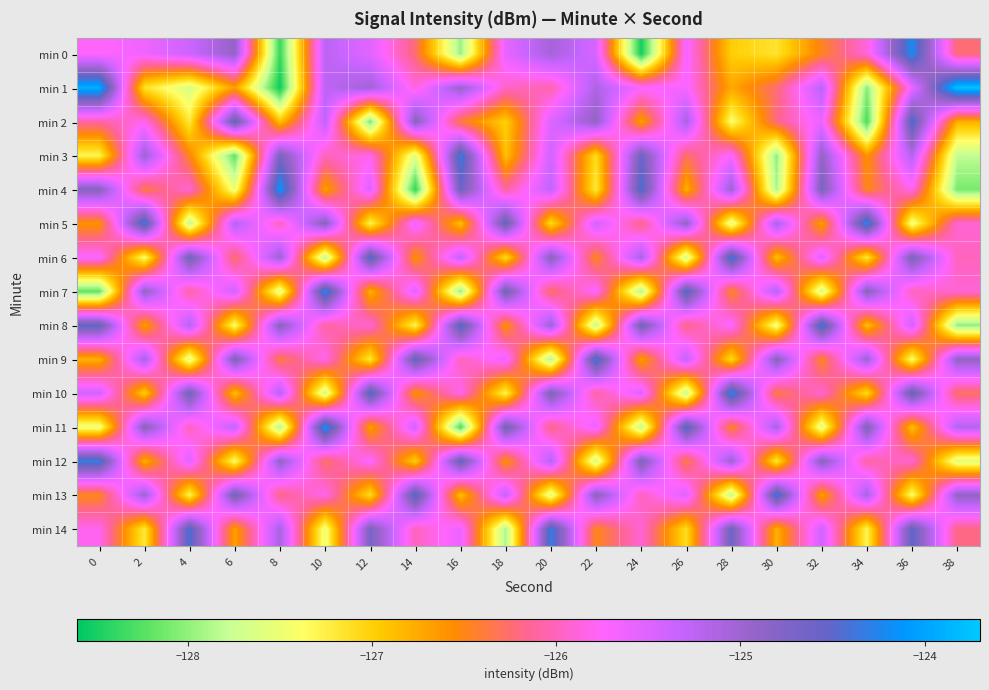

Reading left to right, extract all data points from this chart.

min 0: 0=-125.8	2=-125.6	4=-125.4	6=-124.9	8=-128.4	10=-125.3	12=-125.5	14=-126.2	16=-128.0	18=-125.6	20=-125.1	22=-125.5	24=-128.5	26=-125.7	28=-127.0	30=-127.2	32=-126.5	34=-125.9	36=-124.2	38=-126.2
min 1: 0=-123.9	2=-127.1	4=-127.7	6=-126.7	8=-128.5	10=-125.3	12=-125.0	14=-125.9	16=-125.0	18=-126.0	20=-126.1	22=-125.1	24=-125.7	26=-125.7	28=-126.7	30=-126.2	32=-125.2	34=-128.0	36=-125.6	38=-123.8
min 2: 0=-126.1	2=-125.8	4=-127.2	6=-124.5	8=-126.9	10=-125.3	12=-128.1	14=-124.8	16=-126.4	18=-127.0	20=-125.5	22=-124.9	24=-126.7	26=-125.1	28=-127.4	30=-126.2	32=-125.6	34=-128.3	36=-124.4	38=-126.8
min 3: 0=-127.3	2=-125.0	4=-126.5	6=-128.2	8=-124.7	10=-126.0	12=-125.8	14=-127.6	16=-124.3	18=-126.9	20=-125.4	22=-127.1	24=-124.6	26=-126.3	28=-125.7	30=-128.0	32=-124.9	34=-126.6	36=-125.2	38=-127.8
min 4: 0=-124.8	2=-126.4	4=-125.9	6=-127.5	8=-124.1	10=-126.7	12=-125.5	14=-128.4	16=-124.6	18=-126.1	20=-125.3	22=-127.2	24=-124.4	26=-126.8	28=-125.0	30=-127.9	32=-124.7	34=-126.5	36=-125.8	38=-128.1
min 5: 0=-126.6	2=-124.3	4=-127.8	6=-125.2	8=-126.0	10=-124.8	12=-127.3	14=-125.6	16=-126.9	18=-124.5	20=-127.1	22=-125.4	24=-126.2	26=-124.9	28=-127.6	30=-125.1	32=-126.7	34=-124.2	36=-127.5	38=-125.9
min 6: 0=-125.7	2=-127.4	4=-124.6	6=-126.3	8=-125.0	10=-127.8	12=-124.4	14=-126.6	16=-125.3	18=-127.1	20=-124.8	22=-126.5	24=-125.1	26=-127.7	28=-124.3	30=-126.9	32=-125.5	34=-127.2	36=-124.7	38=-126.0
min 7: 0=-128.2	2=-124.9	4=-126.1	6=-125.4	8=-127.6	10=-124.2	12=-126.8	14=-125.5	16=-128.0	18=-124.6	20=-126.3	22=-125.7	24=-127.9	26=-124.4	28=-126.5	30=-125.2	32=-127.7	34=-124.8	36=-126.0	38=-125.9
min 8: 0=-124.5	2=-126.7	4=-125.2	6=-127.4	8=-124.8	10=-126.1	12=-125.9	14=-127.3	16=-124.4	18=-126.6	20=-125.0	22=-127.8	24=-124.6	26=-126.2	28=-125.7	30=-127.5	32=-124.3	34=-126.9	36=-125.4	38=-128.0
min 9: 0=-126.8	2=-125.1	4=-127.6	6=-124.7	8=-126.4	10=-125.8	12=-127.2	14=-124.5	16=-126.0	18=-125.6	20=-127.9	22=-124.3	24=-126.7	26=-125.3	28=-127.1	30=-124.8	32=-126.5	34=-125.0	36=-127.4	38=-124.9
min 10: 0=-125.4	2=-127.0	4=-124.6	6=-126.9	8=-125.2	10=-127.7	12=-124.4	14=-126.6	16=-125.8	18=-127.3	20=-124.7	22=-126.1	24=-125.5	26=-127.8	28=-124.2	30=-126.4	32=-125.9	34=-127.1	36=-124.5	38=-126.3
min 11: 0=-127.5	2=-124.8	4=-126.0	6=-125.3	8=-127.9	10=-124.1	12=-126.7	14=-125.4	16=-128.3	18=-124.6	20=-126.2	22=-125.6	24=-127.8	26=-124.4	28=-126.5	30=-125.1	32=-127.6	34=-124.7	36=-126.9	38=-125.2
min 12: 0=-124.3	2=-126.8	4=-125.5	6=-127.4	8=-124.9	10=-126.3	12=-125.7	14=-127.0	16=-124.5	18=-126.6	20=-125.2	22=-127.7	24=-124.7	26=-126.4	28=-125.0	30=-127.2	32=-124.8	34=-126.1	36=-125.9	38=-127.6
min 13: 0=-126.5	2=-125.0	4=-127.3	6=-124.6	8=-126.2	10=-125.8	12=-127.1	14=-124.4	16=-126.9	18=-125.3	20=-127.6	22=-124.8	24=-126.0	26=-125.5	28=-127.8	30=-124.3	32=-126.7	34=-125.1	36=-127.4	38=-124.9
min 14: 0=-125.8	2=-127.2	4=-124.4	6=-126.7	8=-125.1	10=-127.5	12=-124.7	14=-126.0	16=-125.6	18=-127.9	20=-124.3	22=-126.5	24=-125.9	26=-127.1	28=-124.6	30=-126.8	32=-125.4	34=-127.3	36=-124.5	38=-126.2